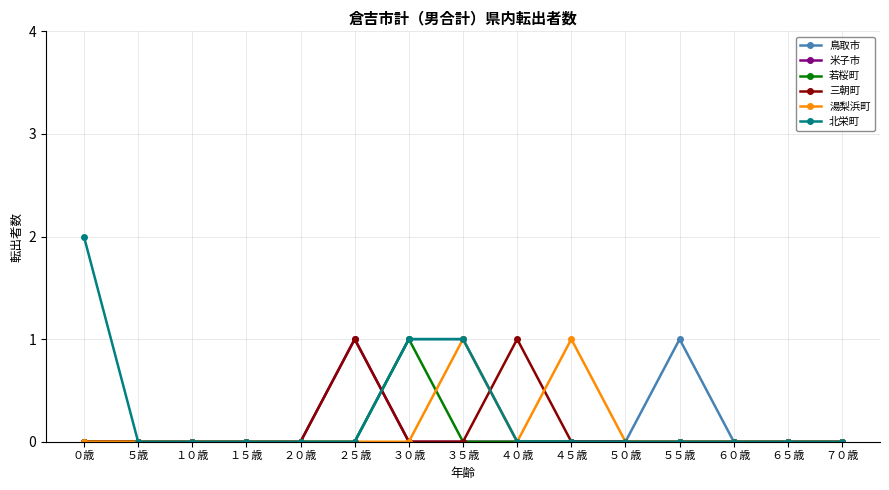

Which series has the widest spread of values?

北栄町